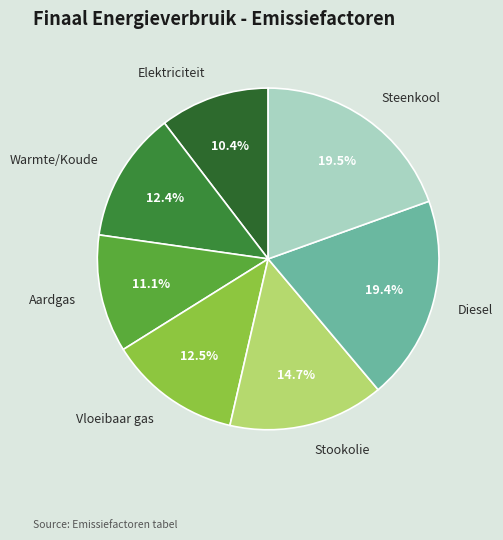

Between Aardgas and Warmte/Koude, which is larger?

Warmte/Koude